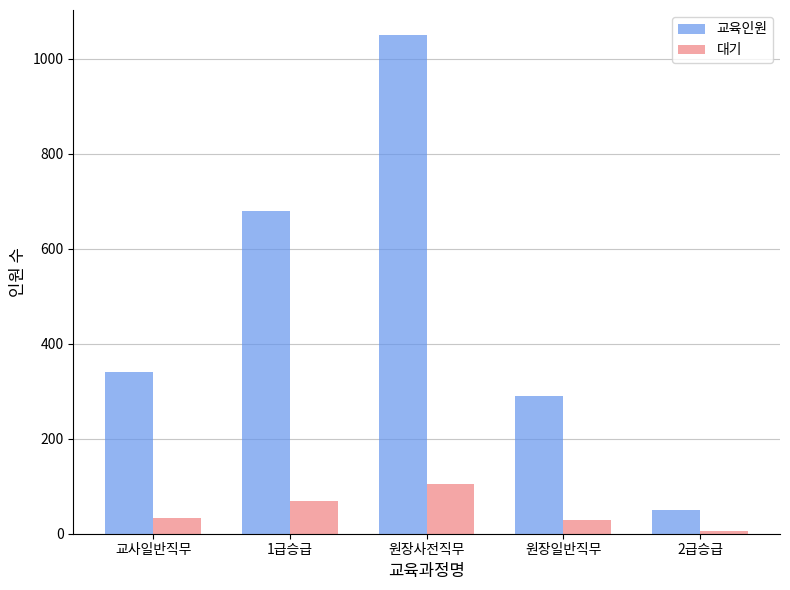

What is the average value of the 대기 series?

48